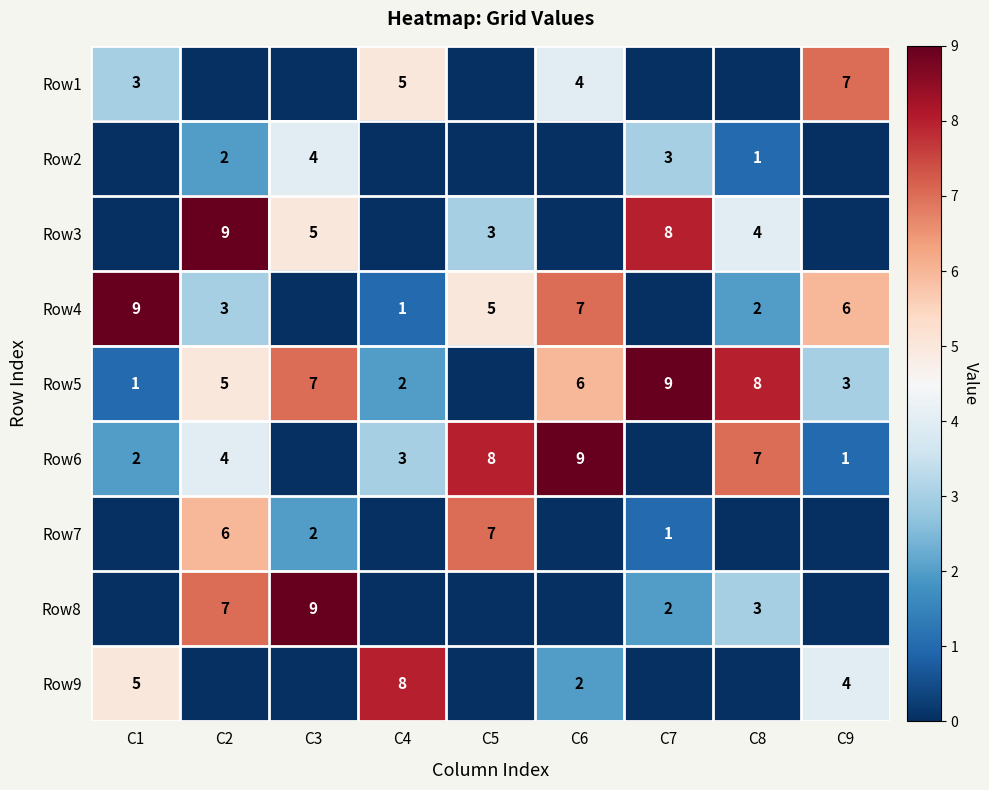

What is the sum of the Row1 values at C6 and C1?

7